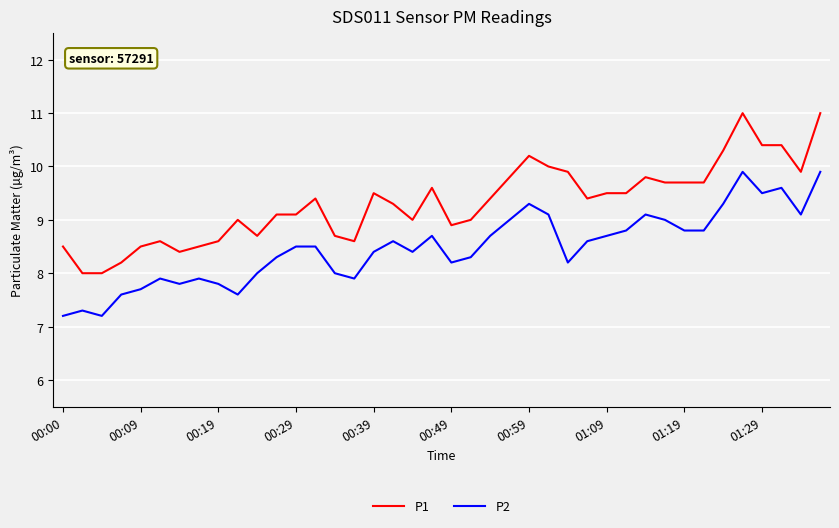

List the series in order of their overall mean, highest first.

P1, P2